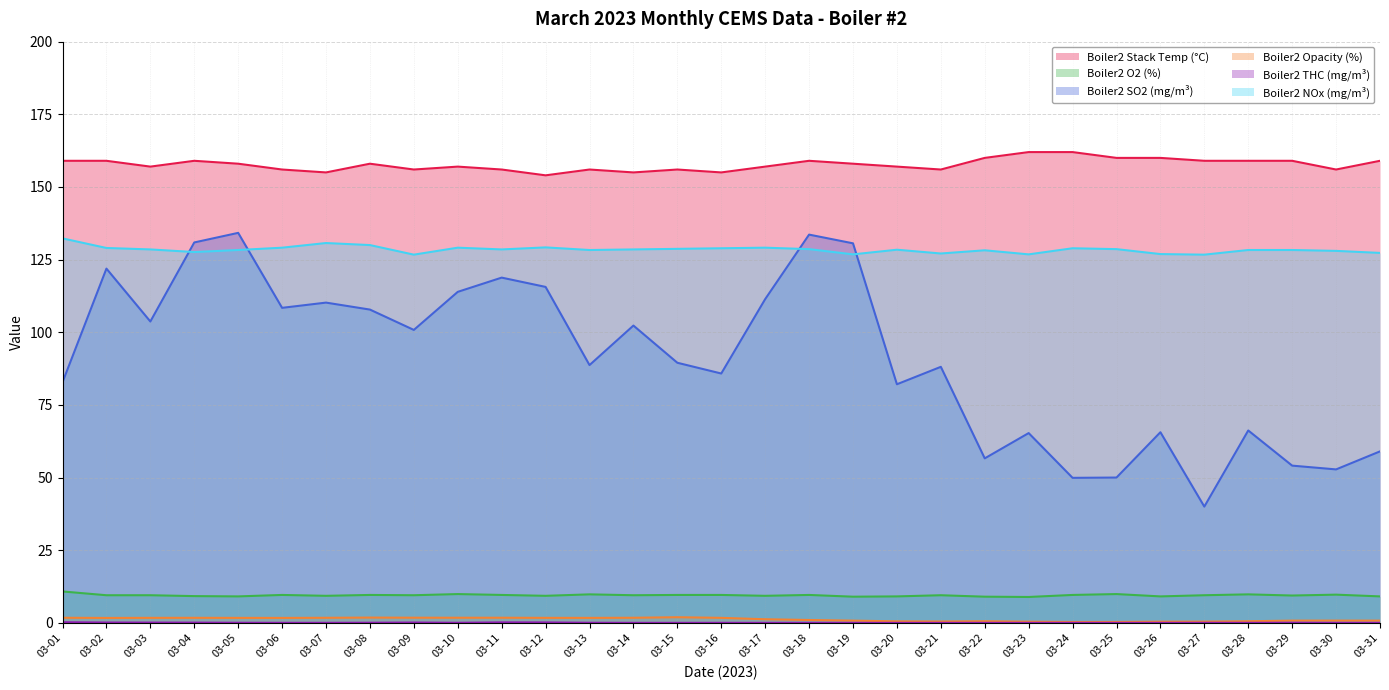

The value of Boiler2_Stack_Temp at 03-12 is 225.7. True or false?

False